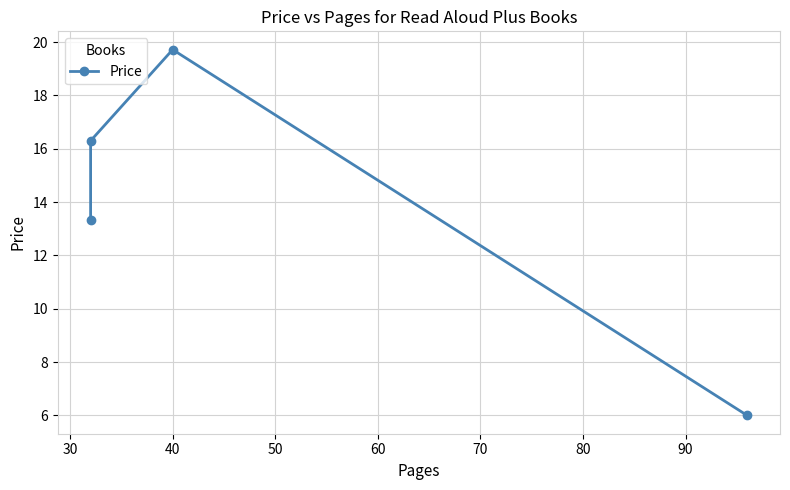

Reading left to right, transcribe all the data shown in this chart.

13.3	16.3	19.7	6.0